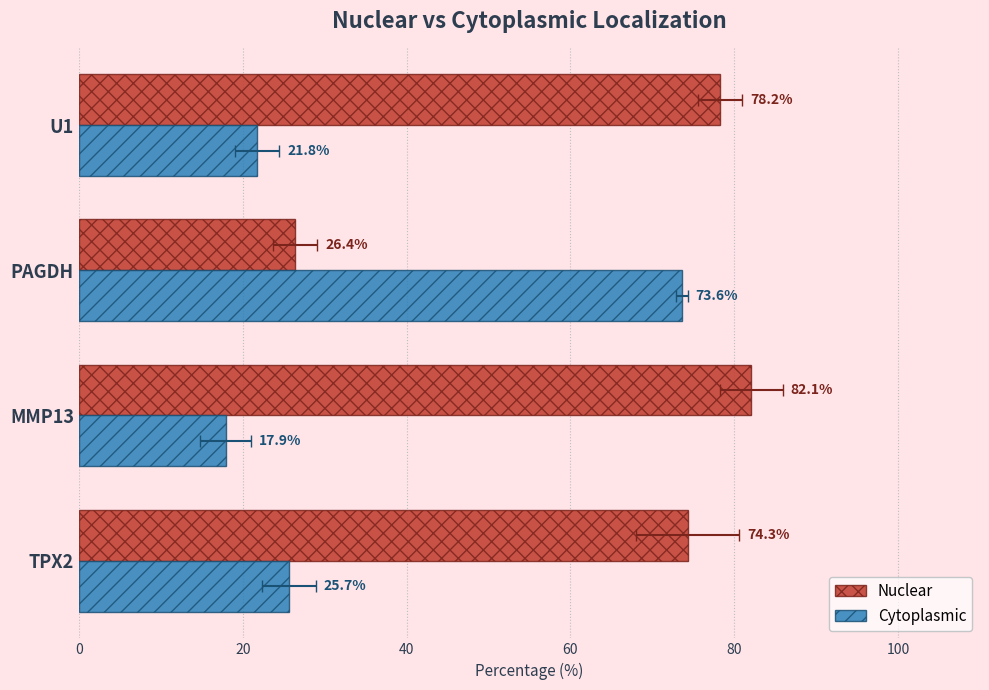

How many bars are there in each group?

2